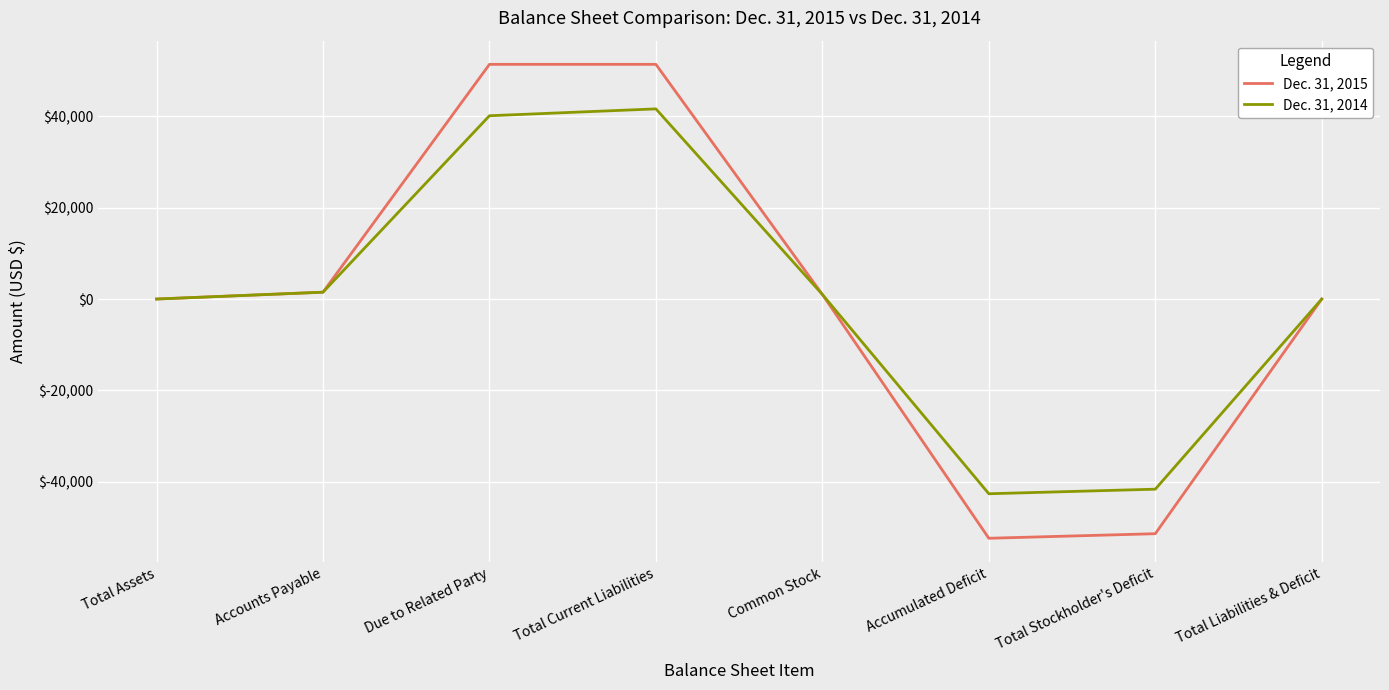

The value of Dec. 31, 2015 at Total Liabilities & Deficit is 64493. True or false?

False